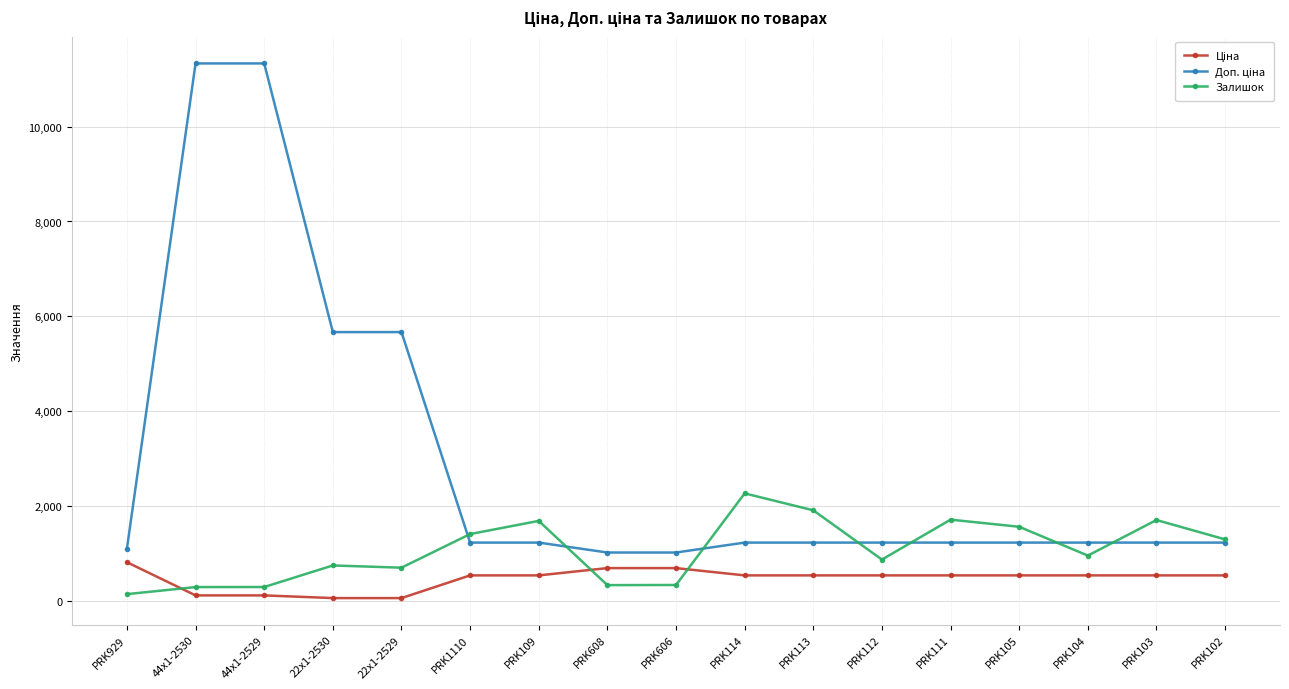

What is the greatest value displayed?

11334.0